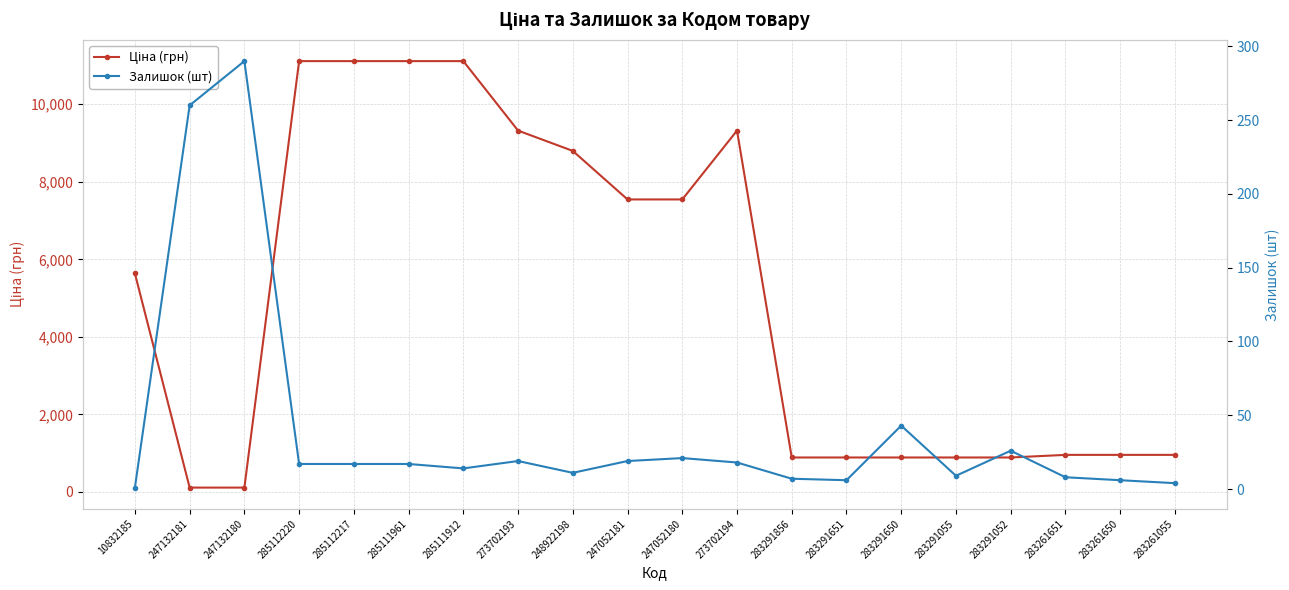

At which category does the chart reach its peak across all series?

285112220